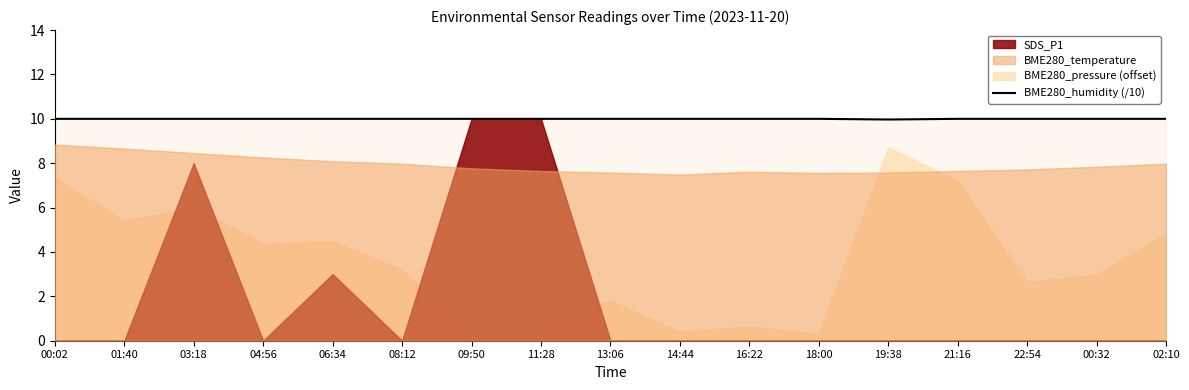

What is the maximum value for BME280_humidity (/10)?

10.0